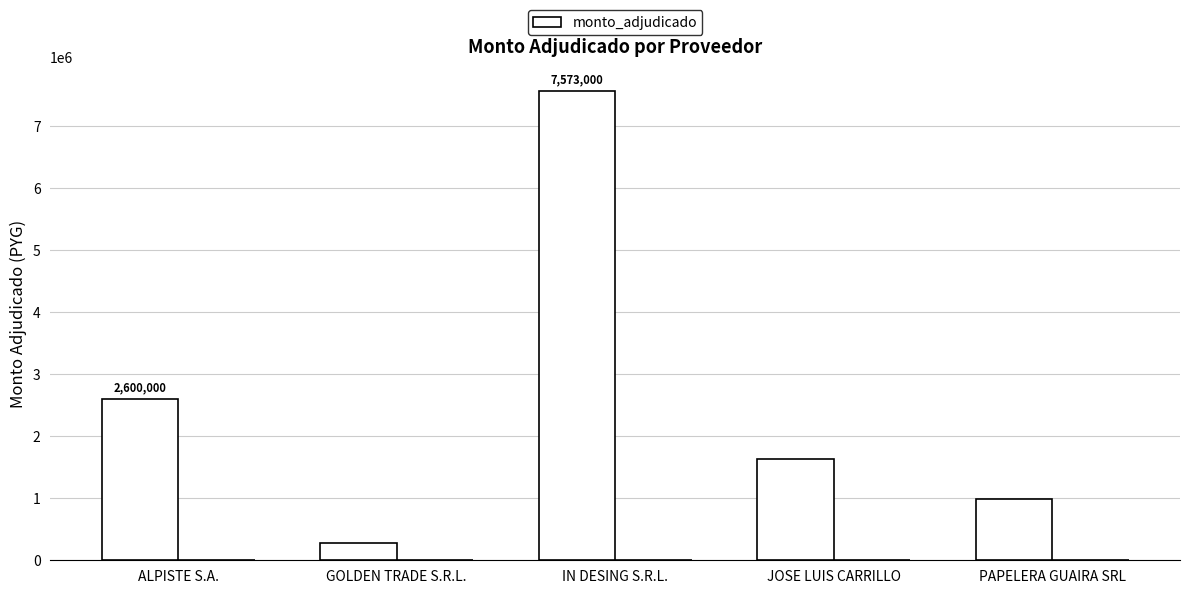

What is the value of the 4th bar from the left?

1632000